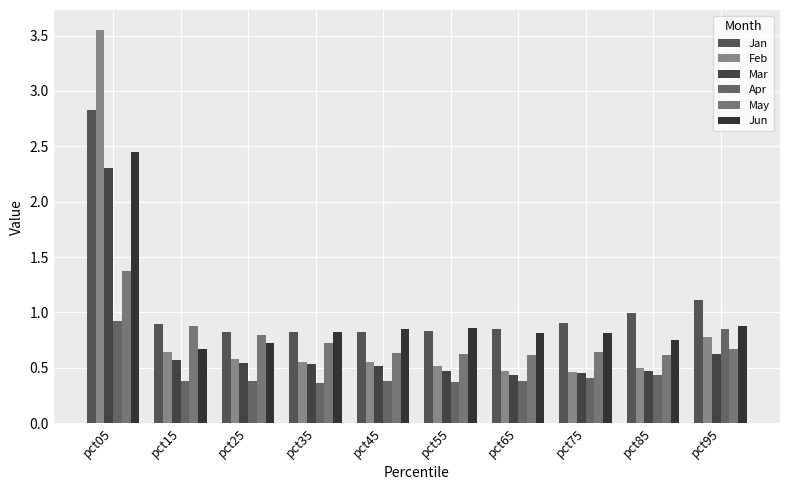

What is the sum of the Jun values at pct15 and pct75?

1.5